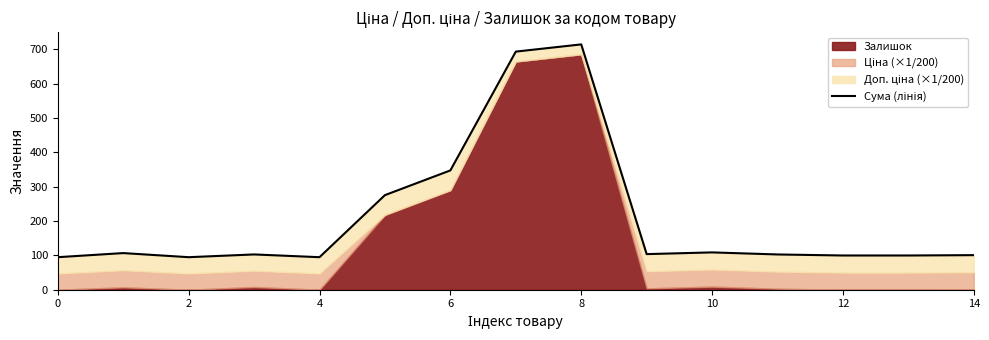

How many data points are less than 102?

6